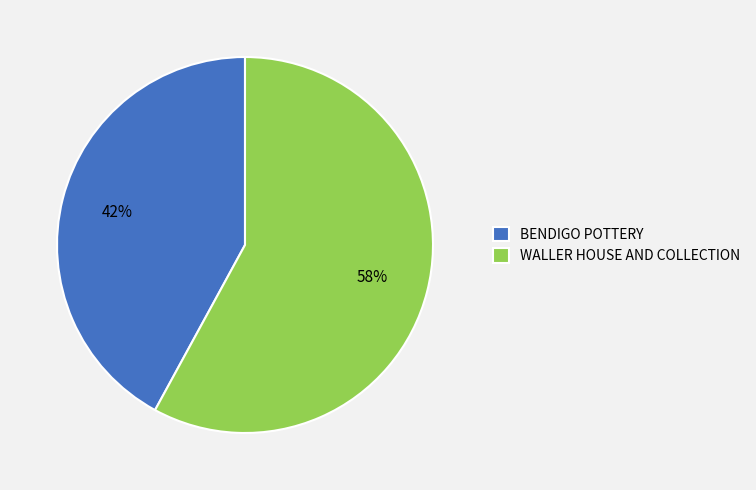

Which slice represents more than half of the pie?

WALLER HOUSE AND COLLECTION